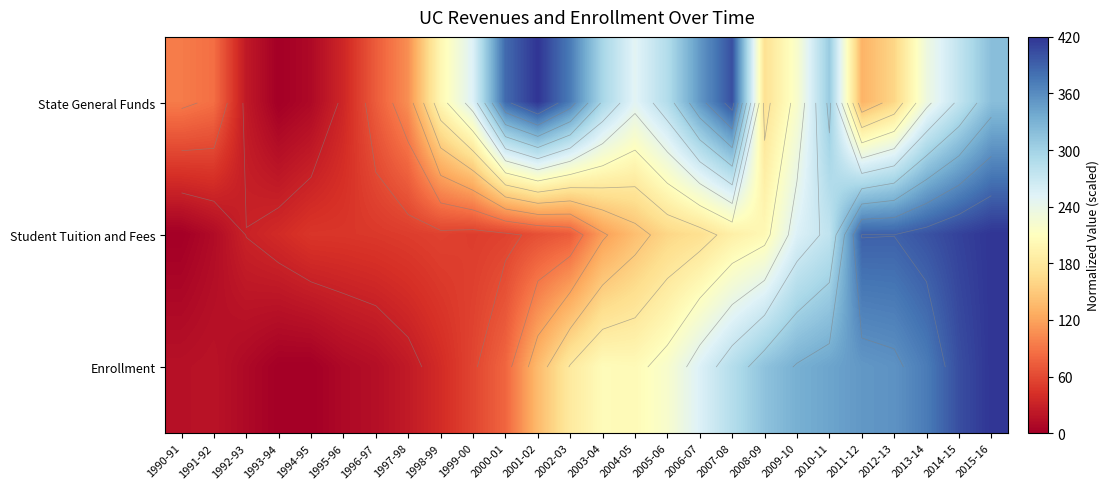

Rank the series by their average value, from lowest to highest.

Student Tuition and Fees, Enrollment, State General Funds